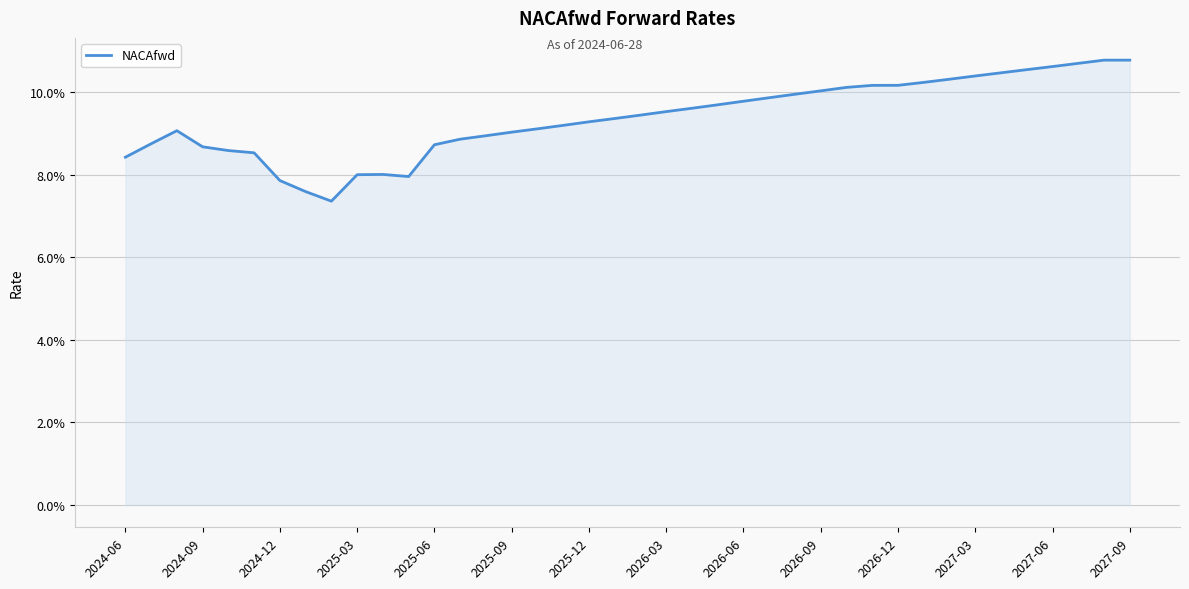

Does the chart display data point markers on the line(s)?

No